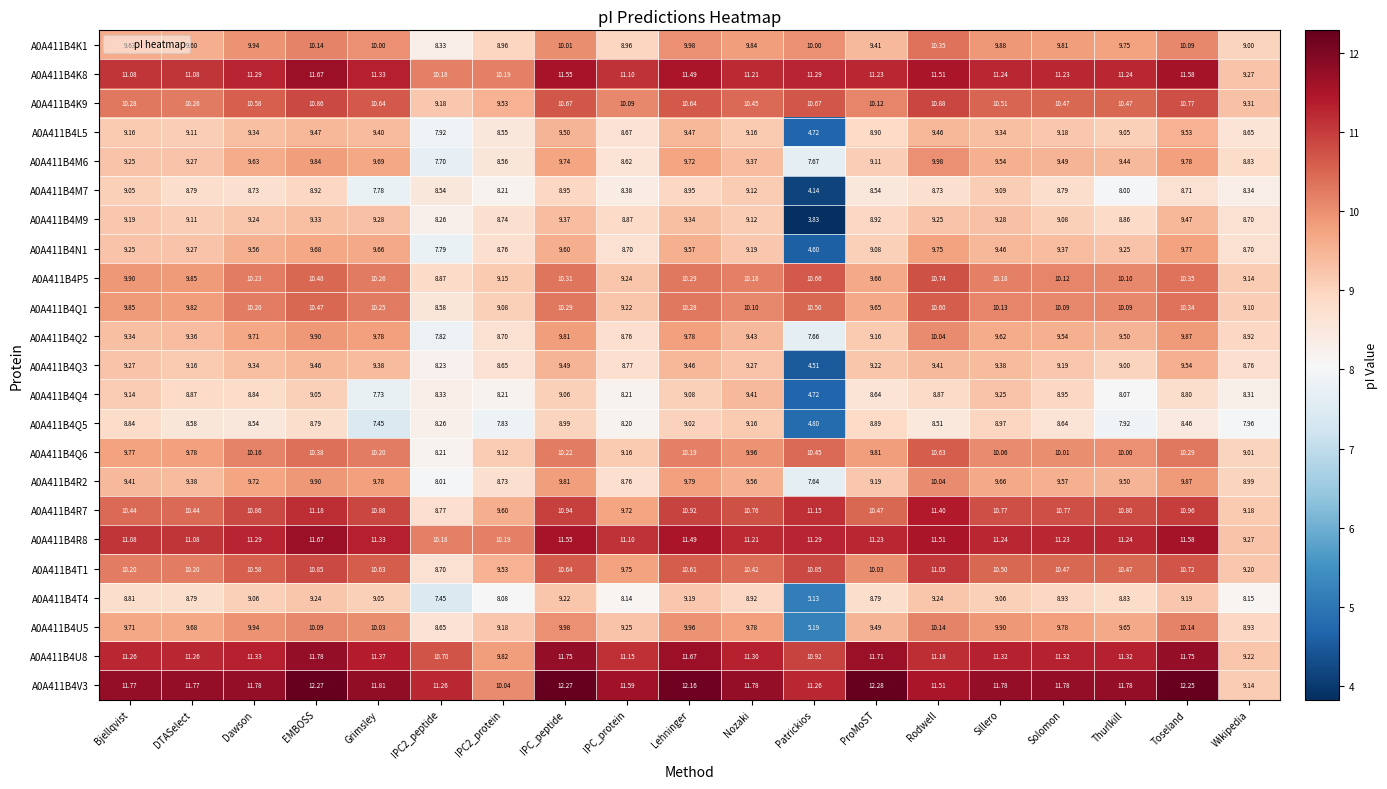

At which label is A0A411B4Q6 closest to 9?

Wikipedia